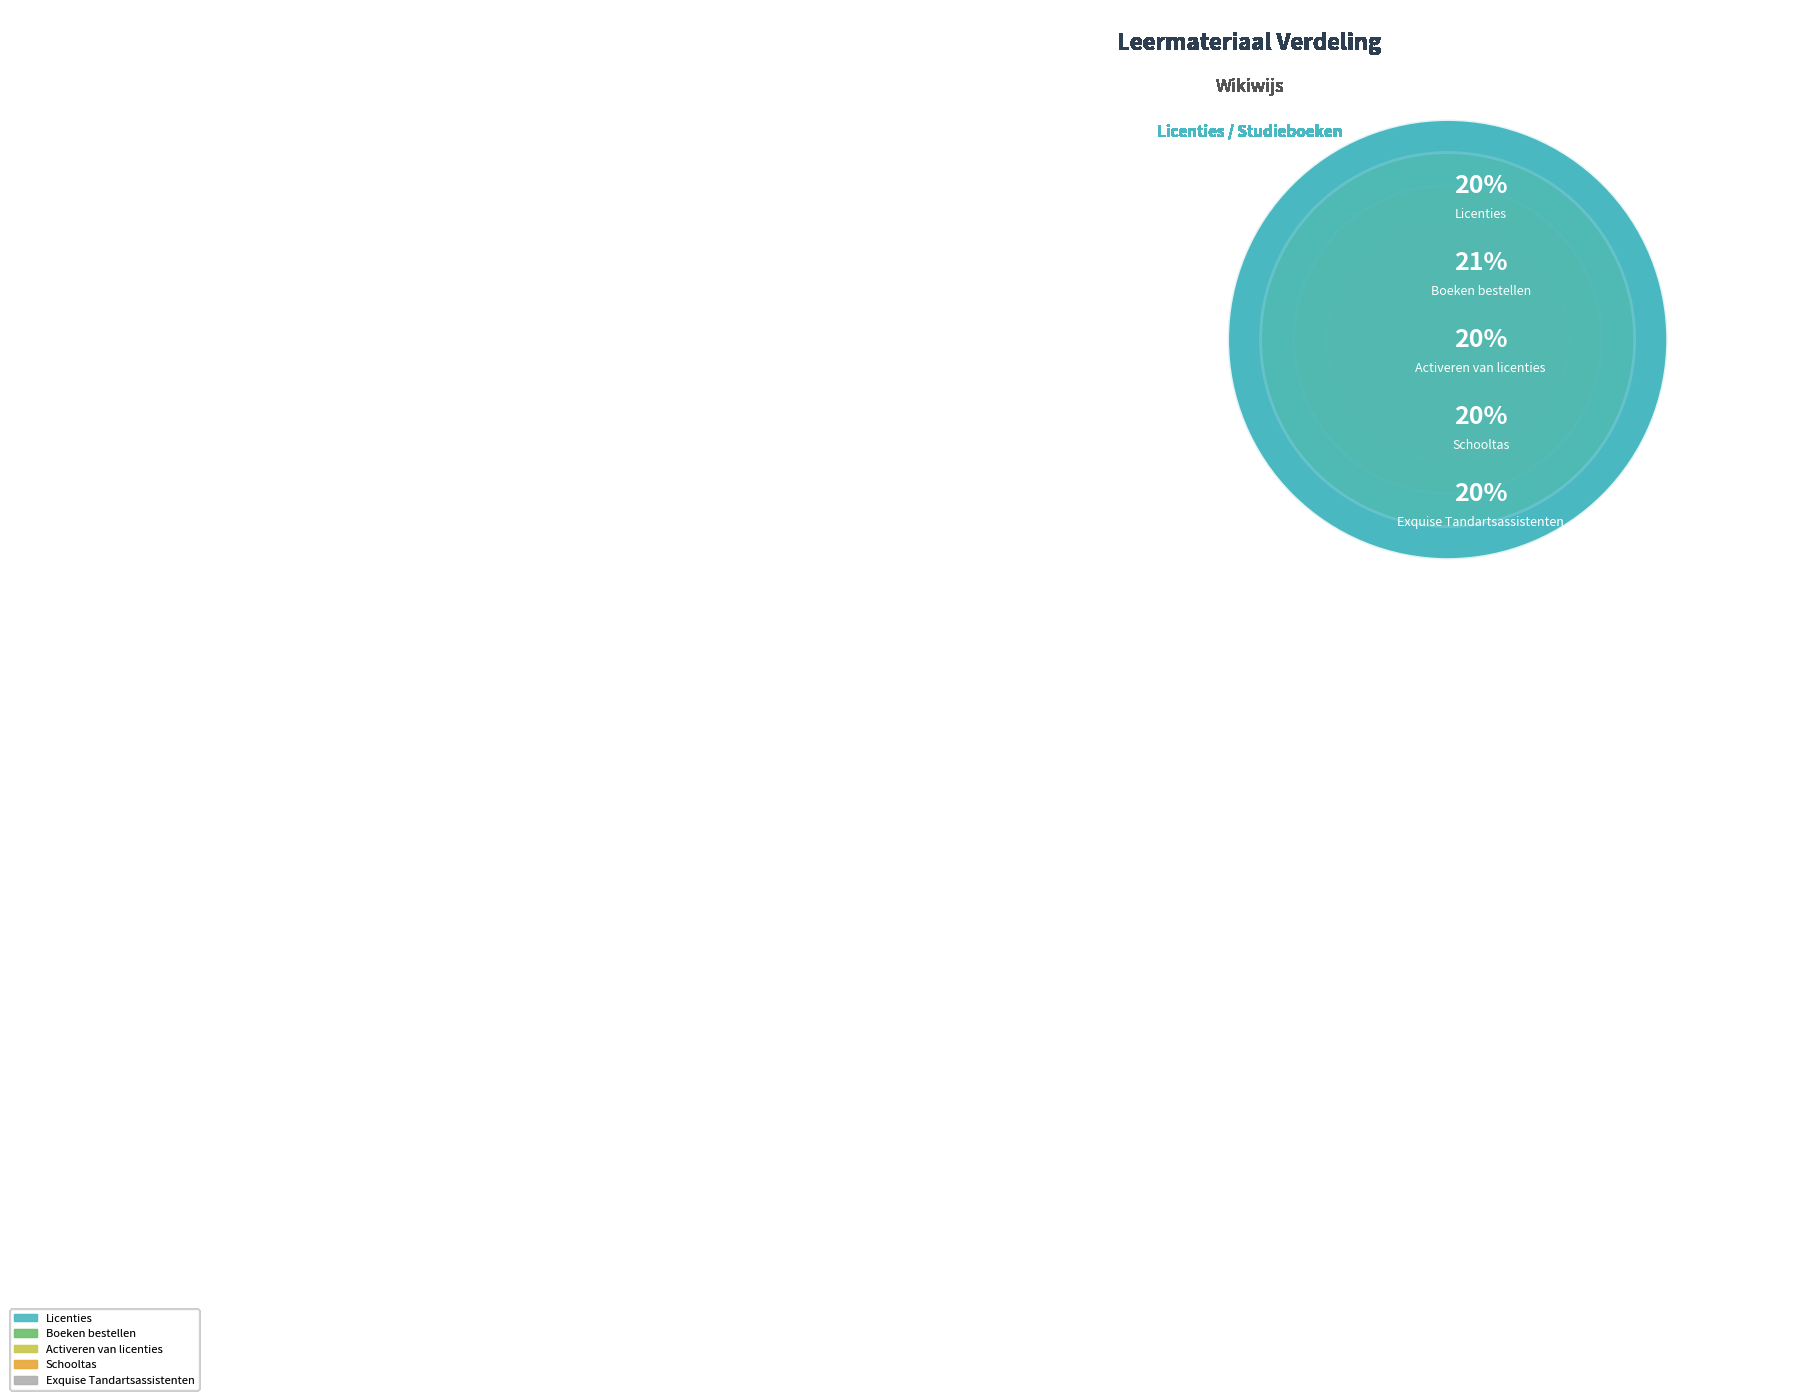

To the nearest percent, what portion does Boeken bestellen represent?

21%